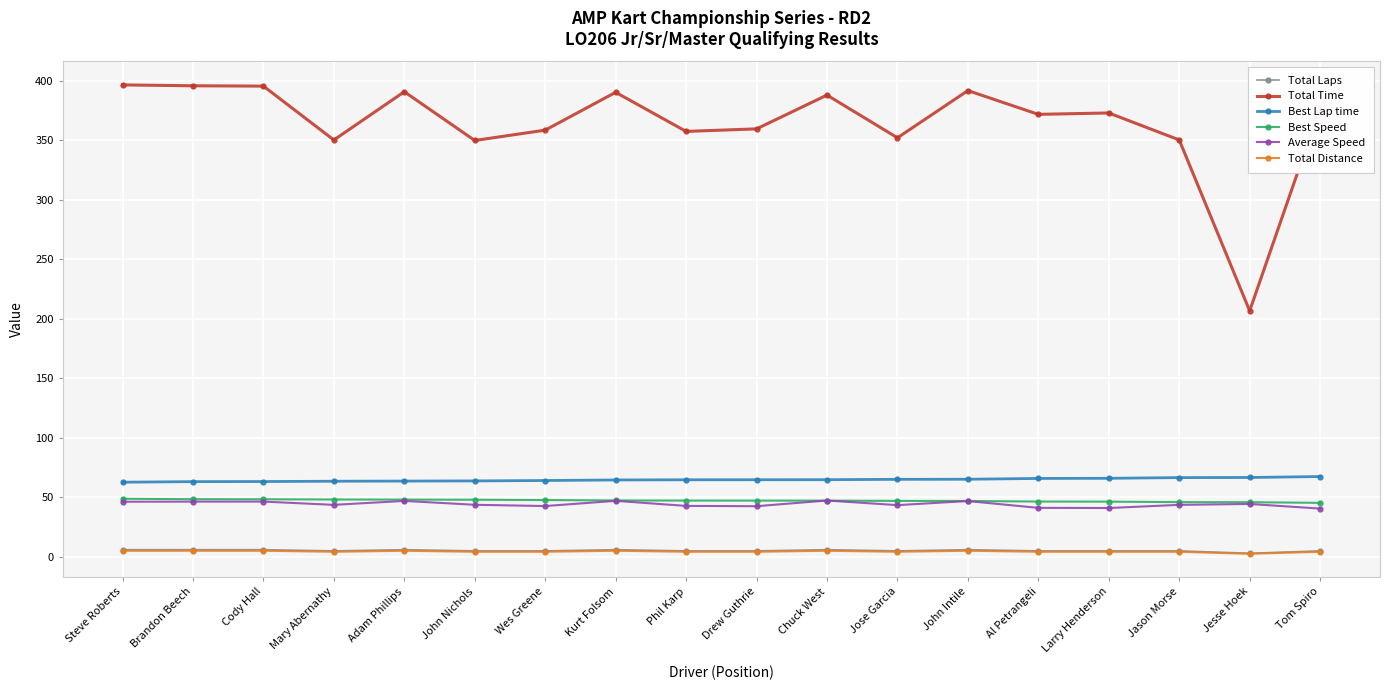

The value of Best Lap time at Kurt Folsom is 64.6. True or false?

True